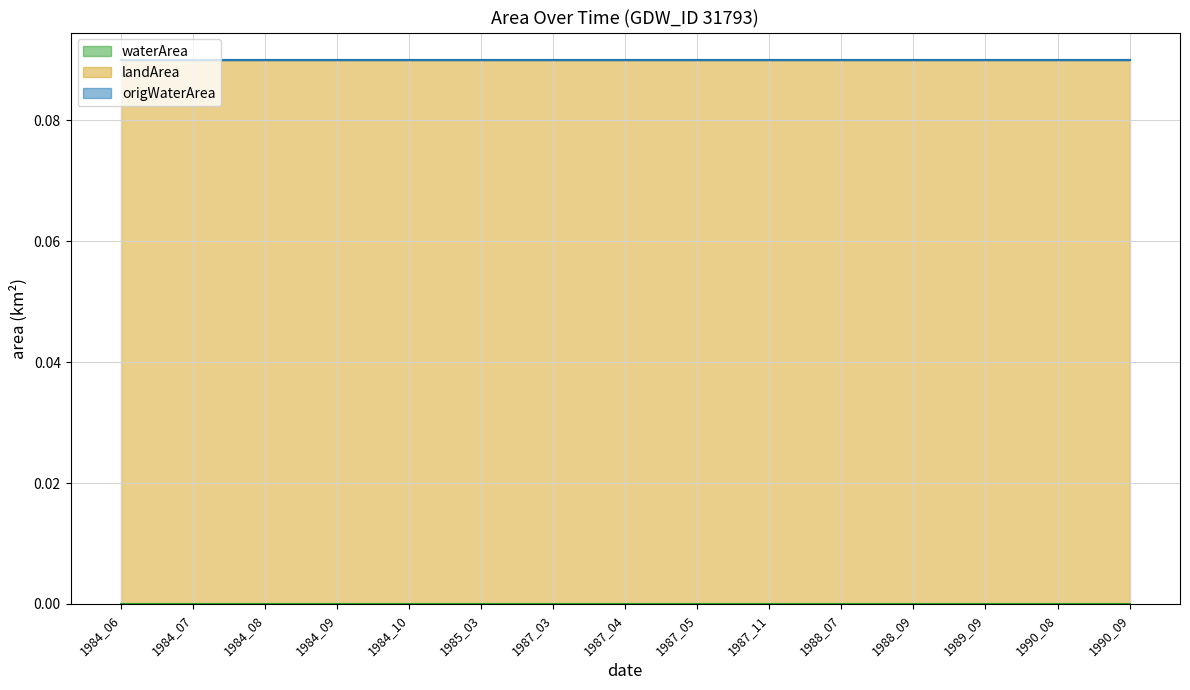

Which series has the largest total across all categories?

landArea